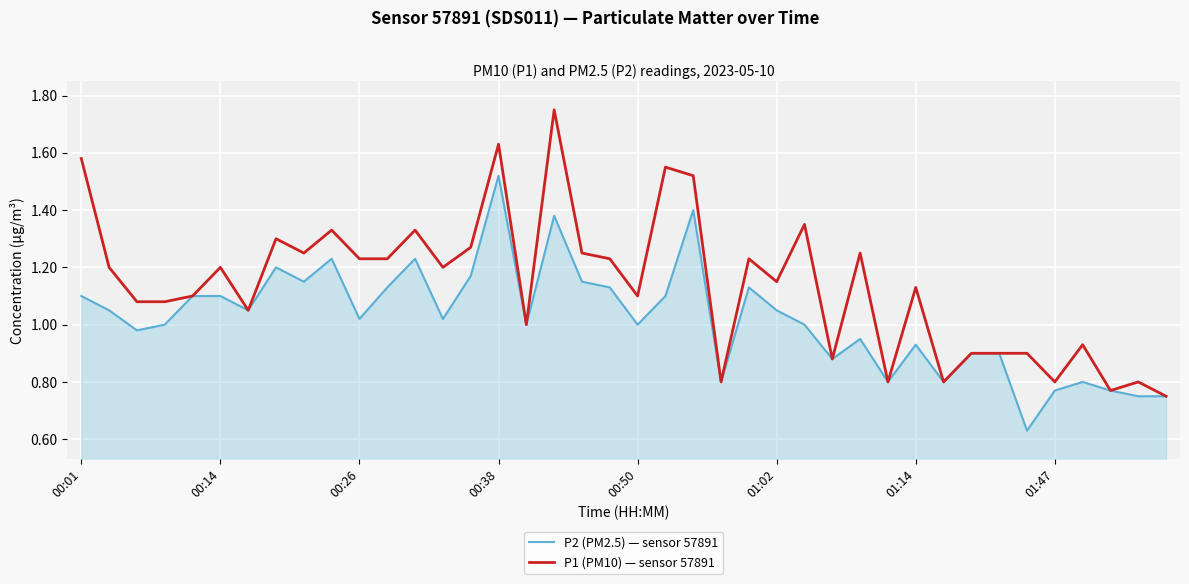

Which series has the widest spread of values?

P1 (PM10) — sensor 57891